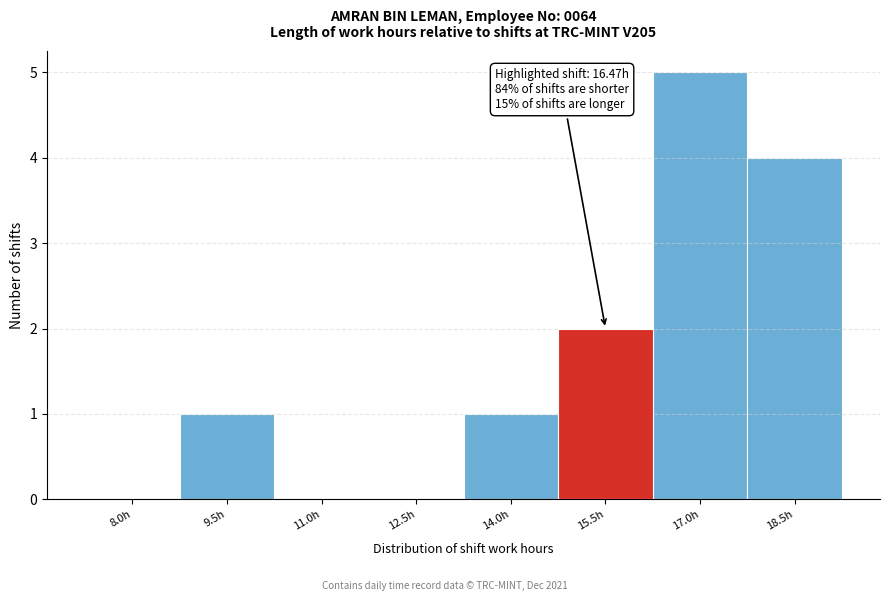

Reading right to left, what are all the values shown in this chart?

18.5h=4	17.0h=5	15.5h=2	14.0h=1	12.5h=0	11.0h=0	9.5h=1	8.0h=0